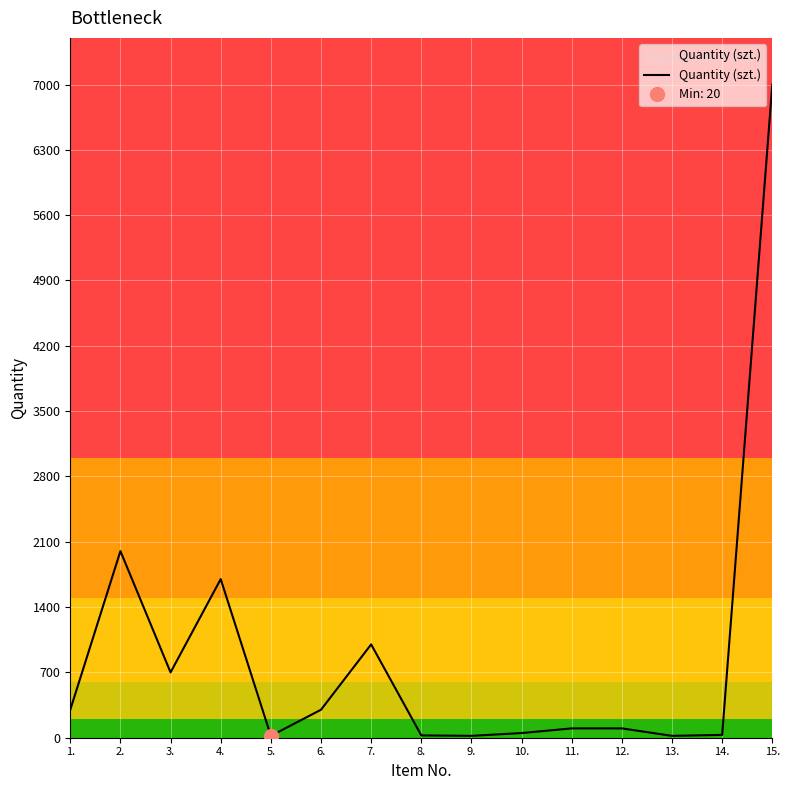

What is the smallest value displayed?

20